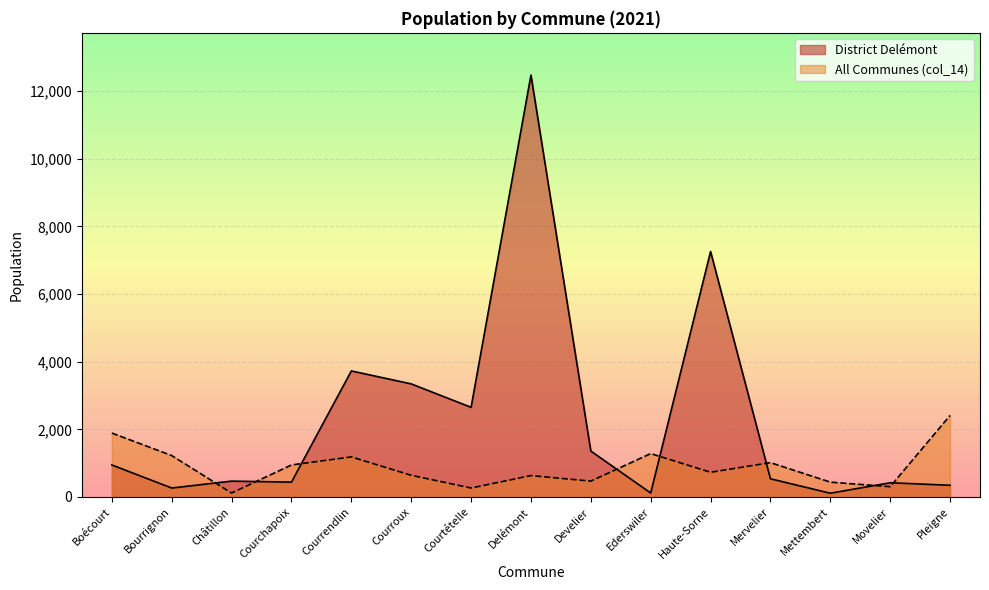

Read the District Delémont value at Mettembert, to the nearest 50.

100